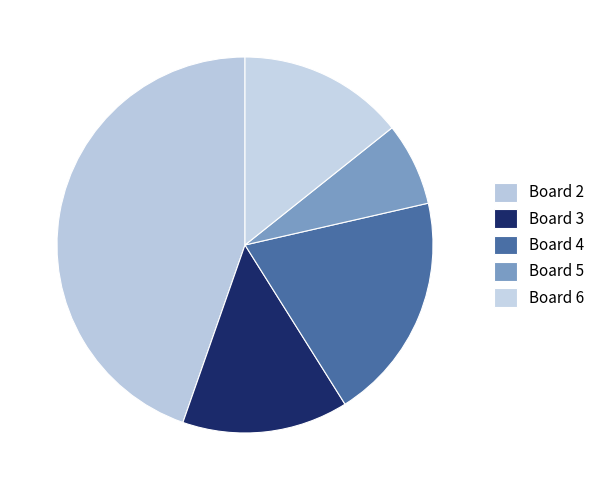

Does Board 4 account for over 50% of the chart?

No